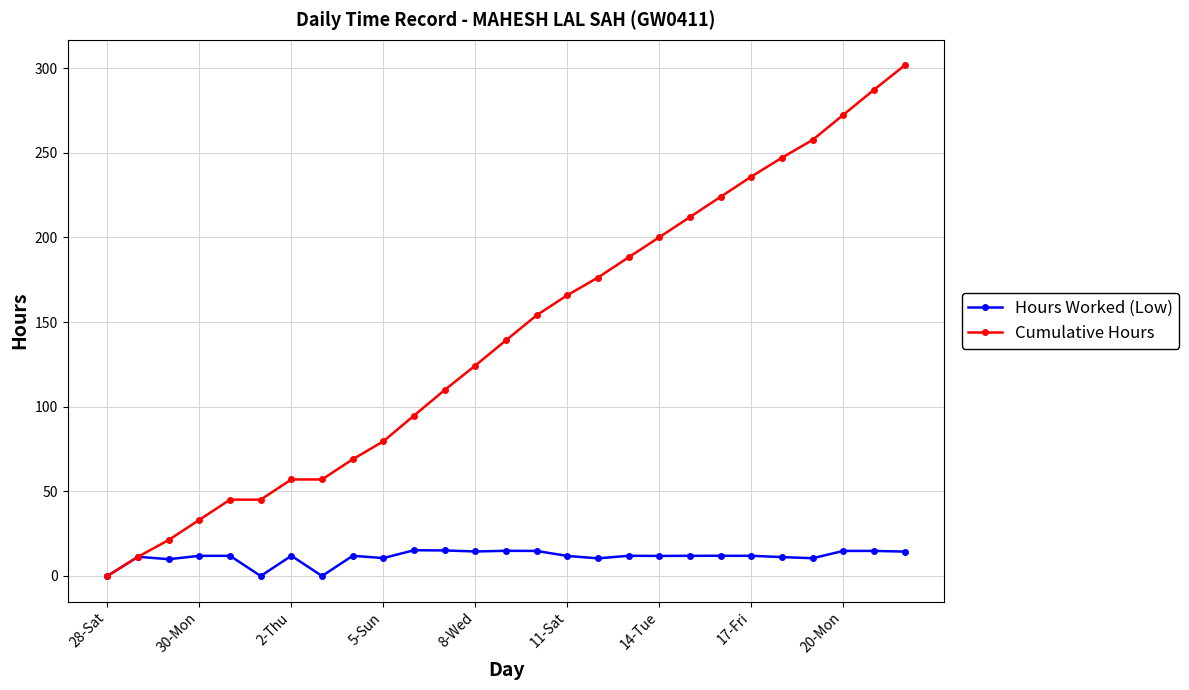

At how many categories does at least one series exceed 129?

14